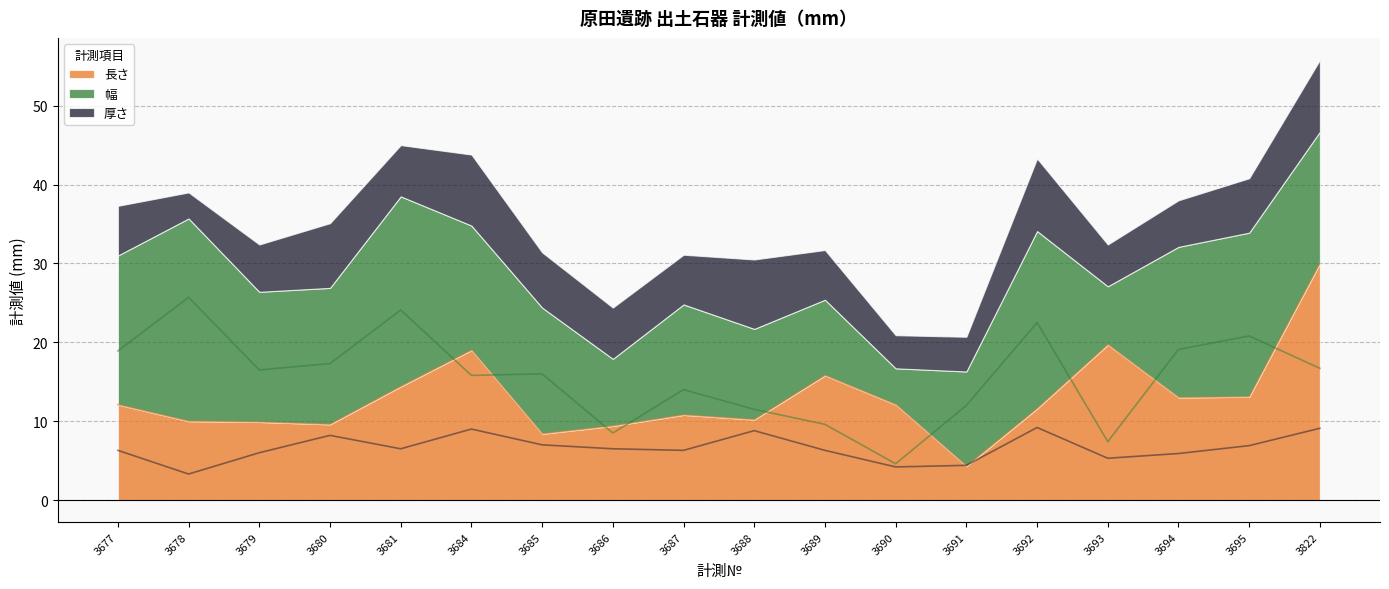

What is the total value across all series at 3688?

30.5